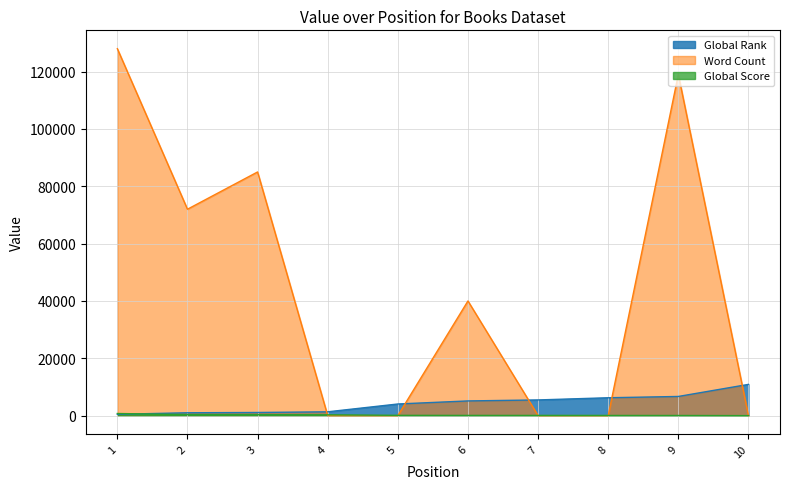

True or false: Global Rank has more than 2 points higher than both neighbors.

False